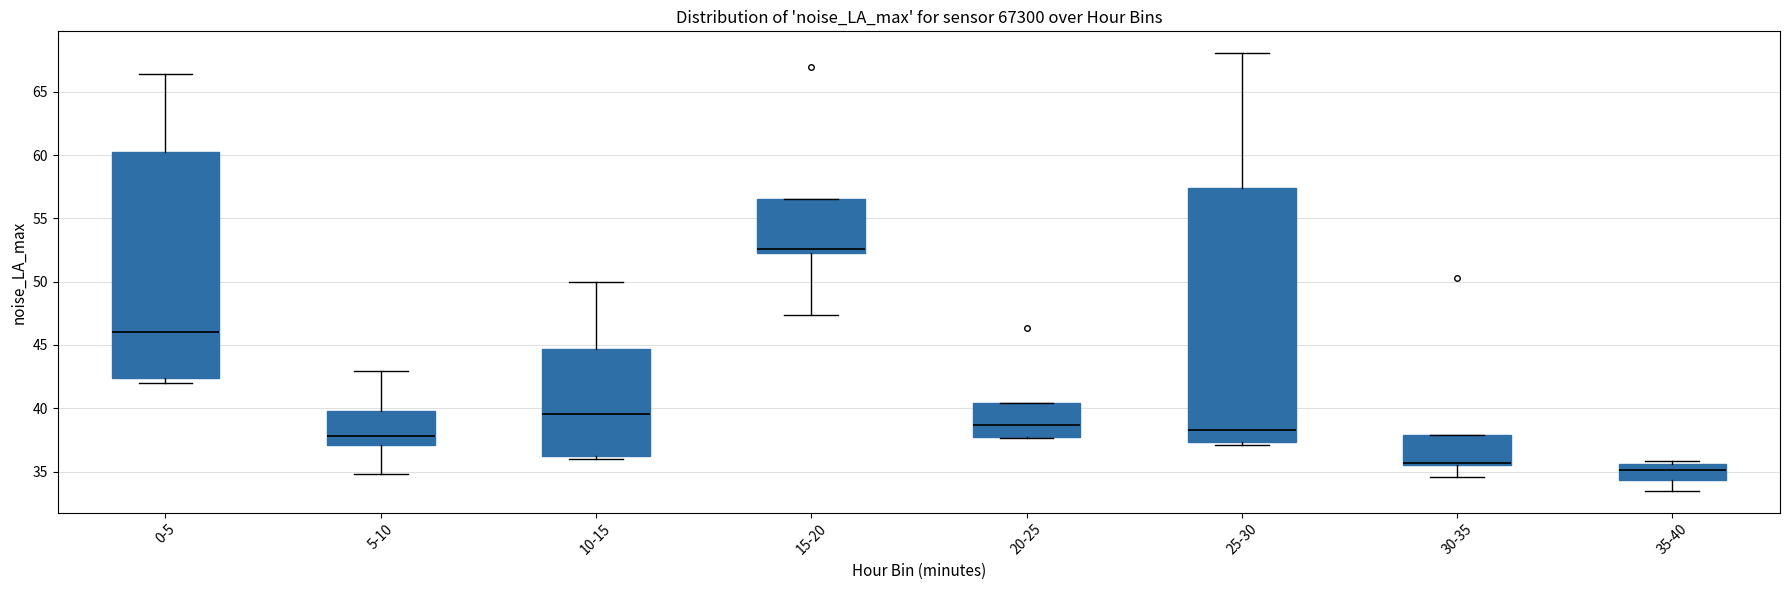

Comparing the boxes themselves (not the whiskers), which one is the tallest?

25-30